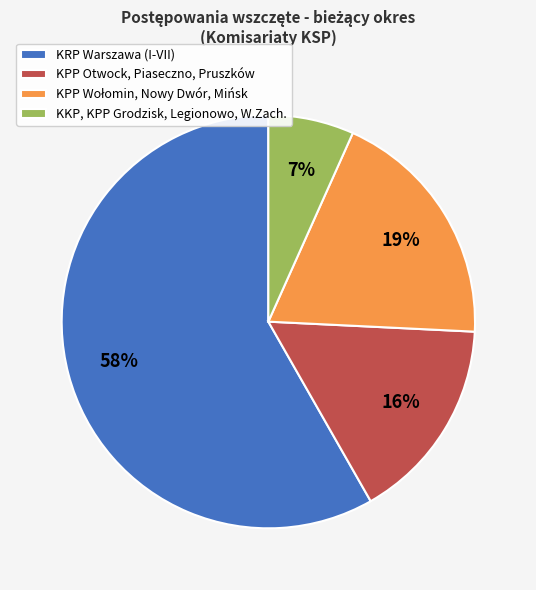

To the nearest percent, what is the combined percentage of KRP Warszawa (I-VII) and KKP, KPP Grodzisk, Legionowo, W.Zach.?

65%